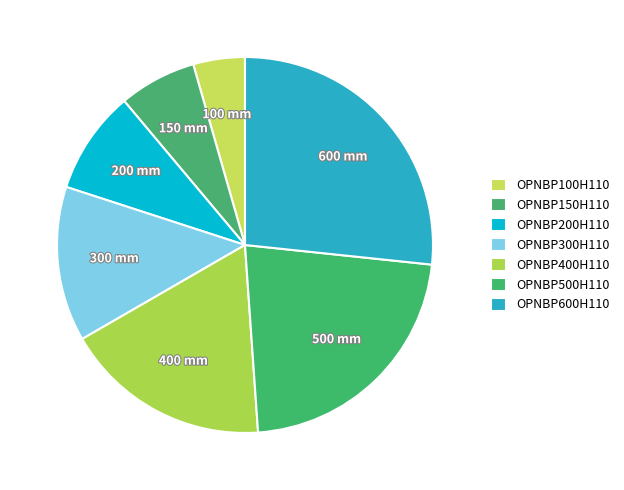

Approximately how many times larger is the value at OPNBP150H110 compared to OPNBP600H110?

0.2